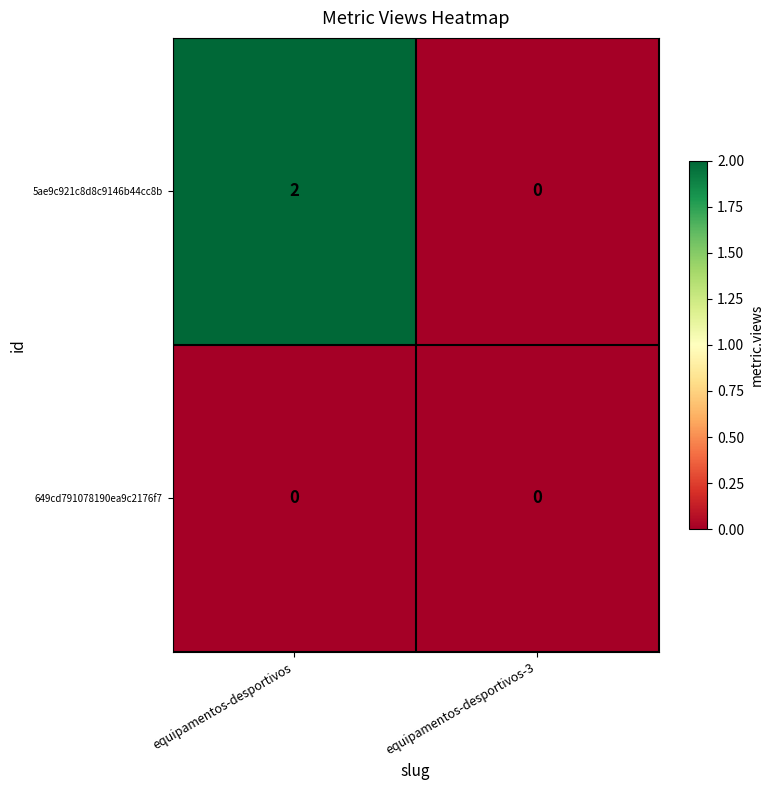

True or false: 649cd791078190ea9c2176f7 has a value of 0 at equipamentos-desportivos.

True